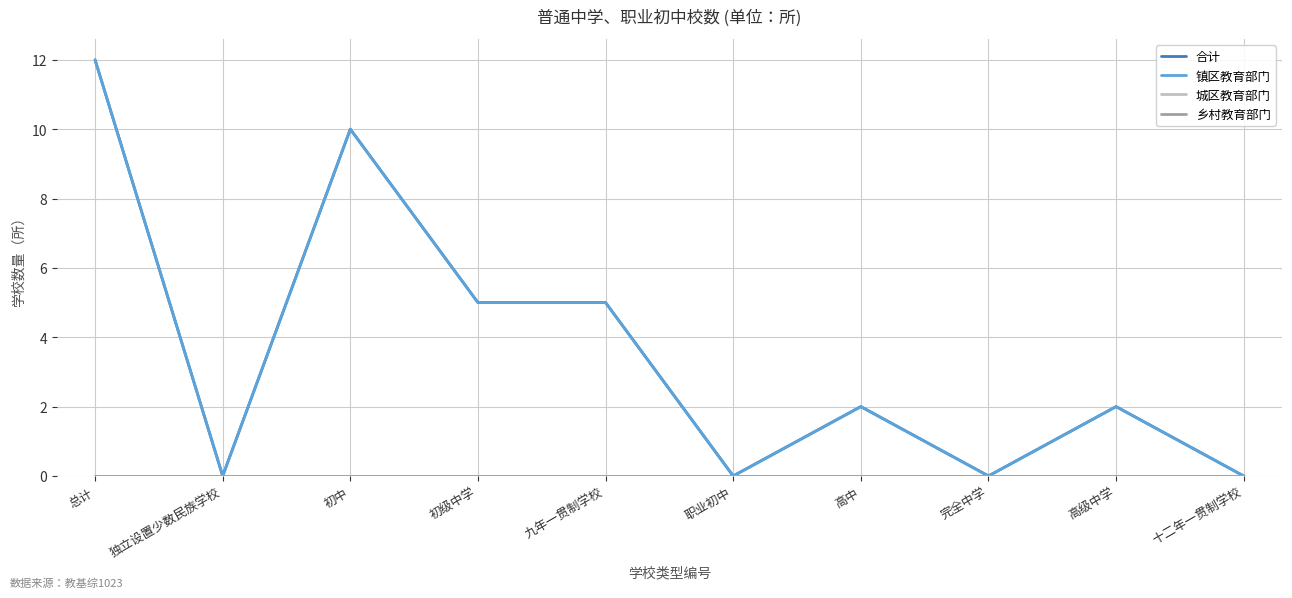

Is this an area chart (filled region under the line)?

No